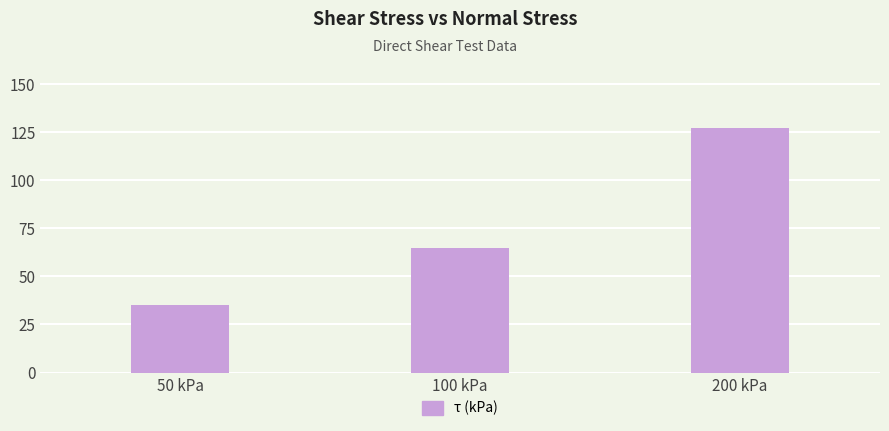

How many values are between 35 and 127?

3